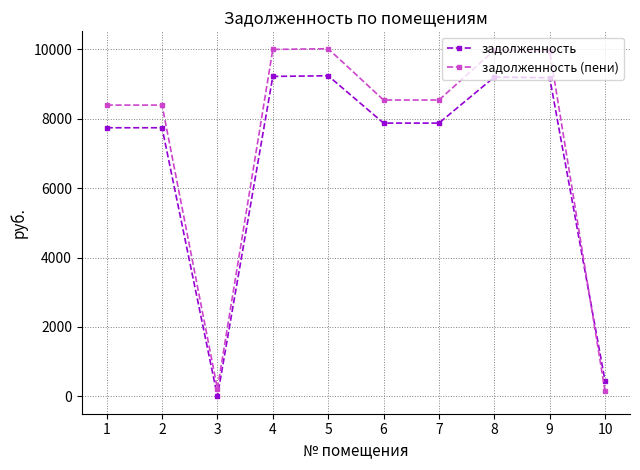

What is the smallest value displayed?

0.5